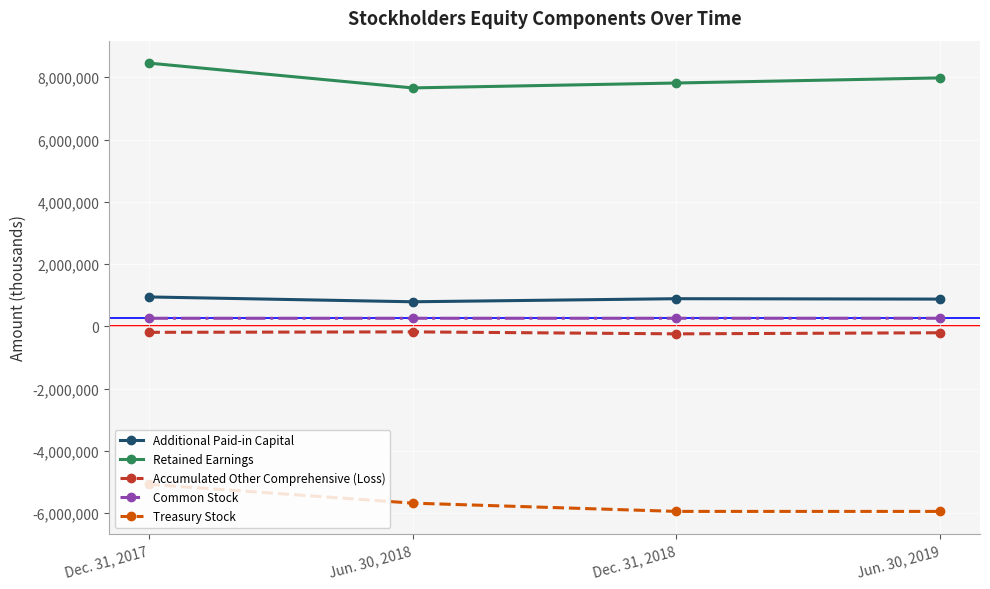

Which label corresponds to the largest value in the chart?

Dec. 31, 2017